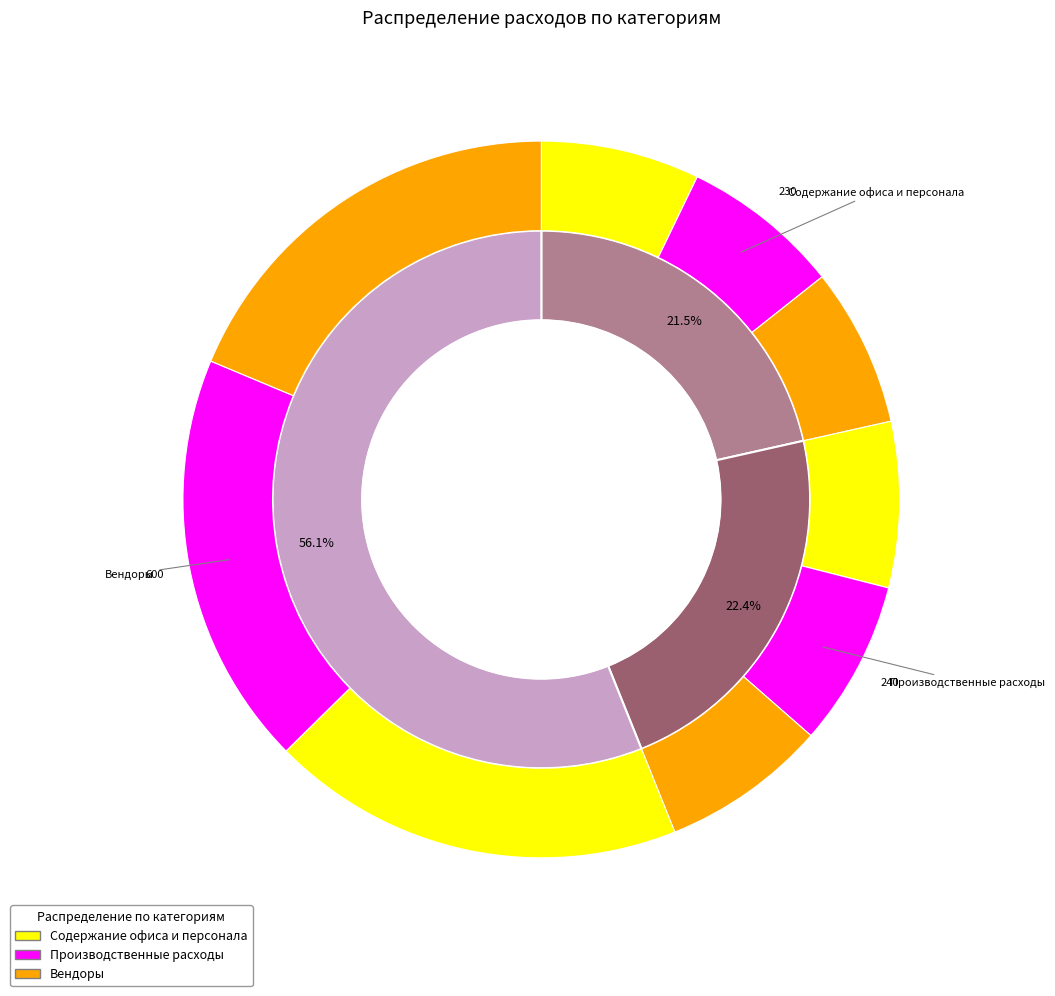

Does Содержание офиса и персонала account for over 50% of the chart?

No